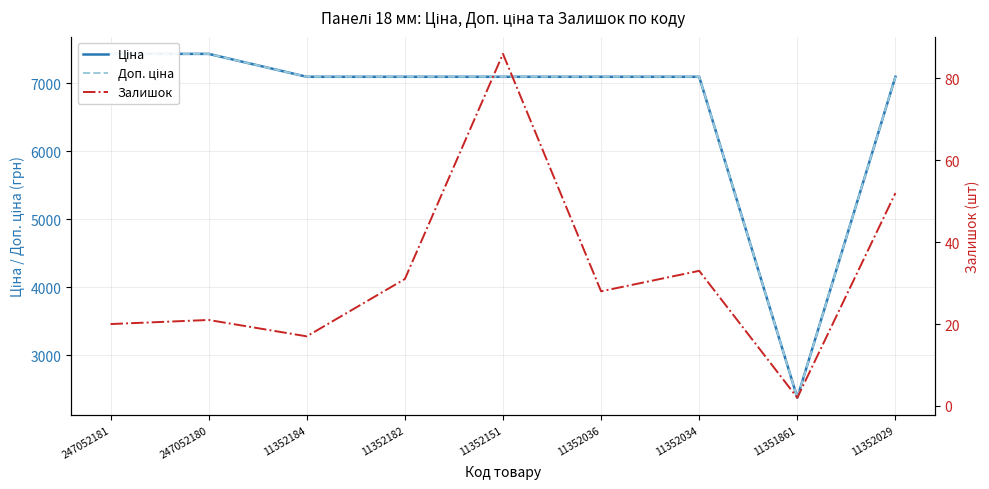

Which series has the widest spread of values?

Доп. ціна